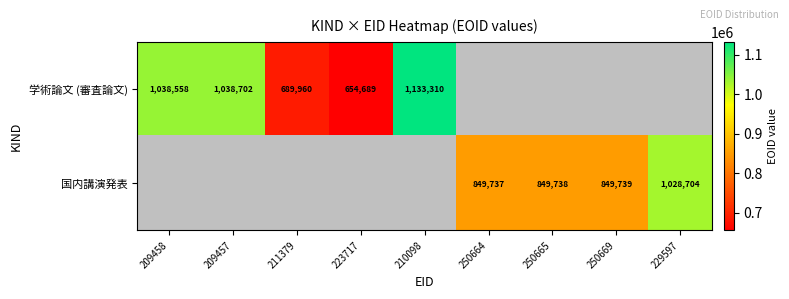

At which category does the chart reach its peak across all series?

210098